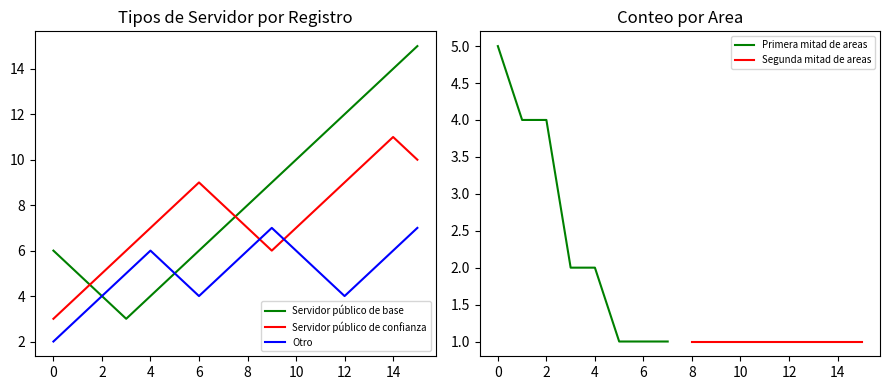

What is the value of the Servidor público de confianza point at the 16th from the left?

10